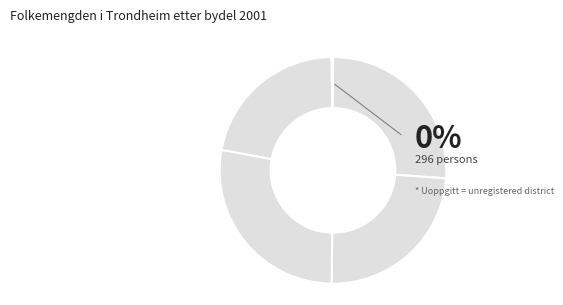

To the nearest percent, what is the average slice percentage?

20%